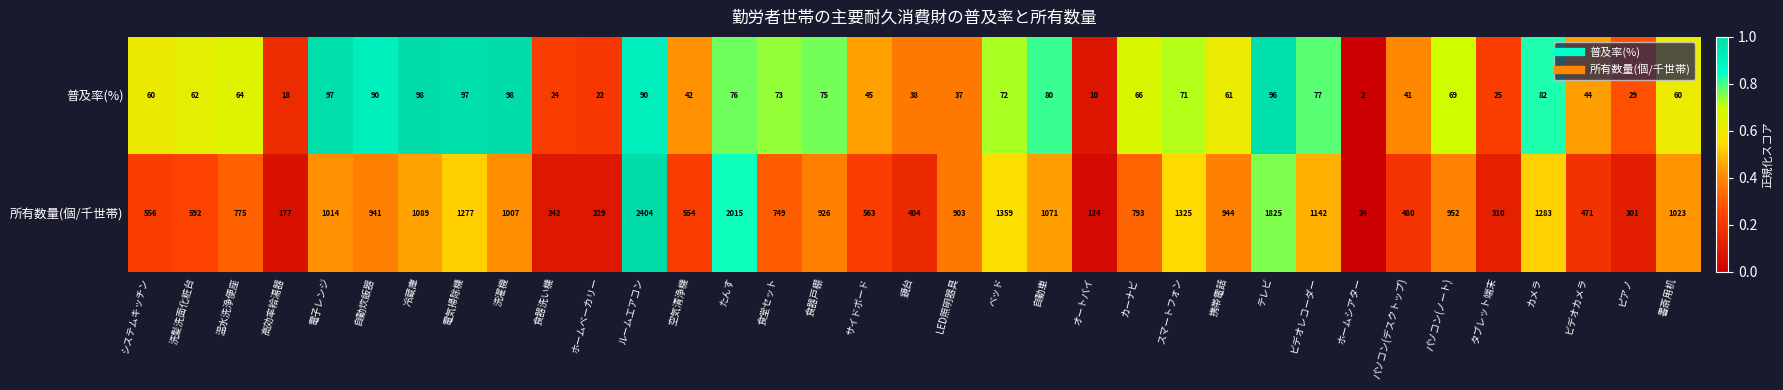

What is the maximum value shown in the chart?

2404